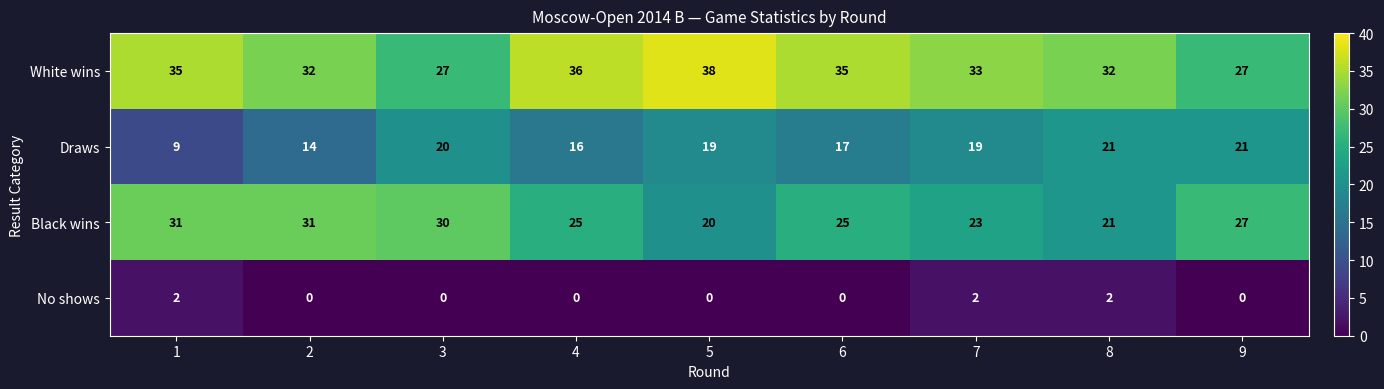

Read the Draws value at 7, to the nearest 10.

20